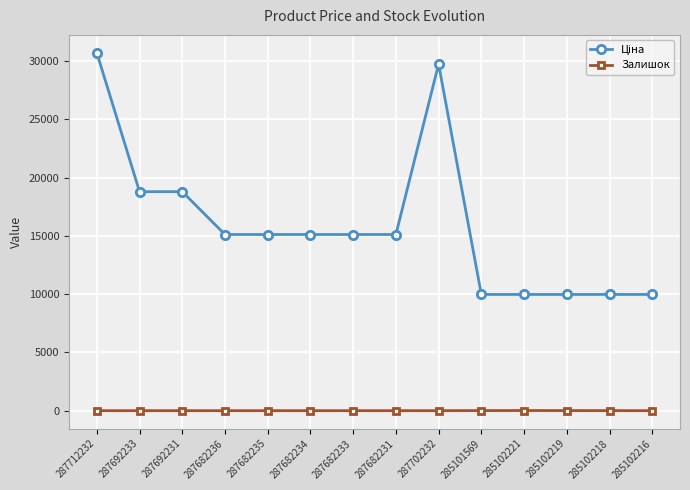

The value of Залишок at 285102221 is 11.0. True or false?

True